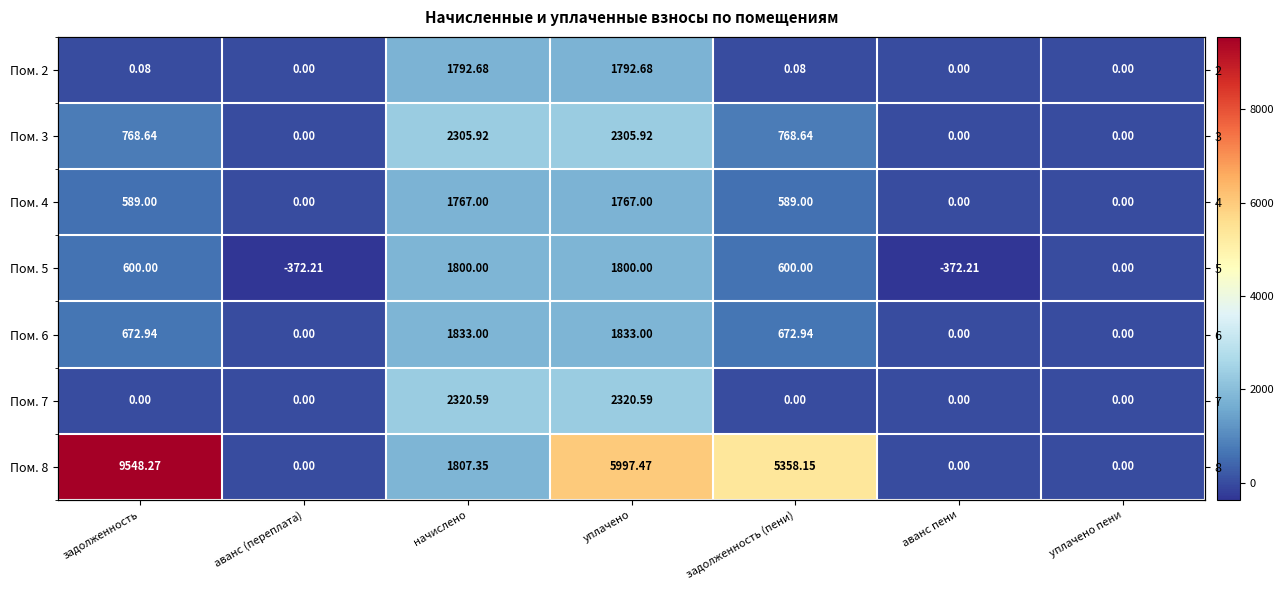

At начислено, list the series in order from smallest to largest.

Пом. 4, Пом. 2, Пом. 5, Пом. 8, Пом. 6, Пом. 3, Пом. 7